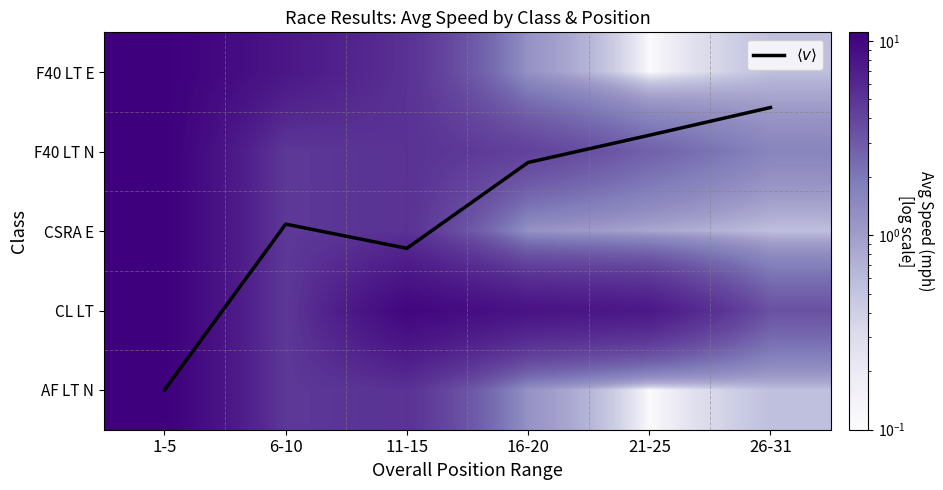

At which label does F40 LT E first exceed 5?

1-5